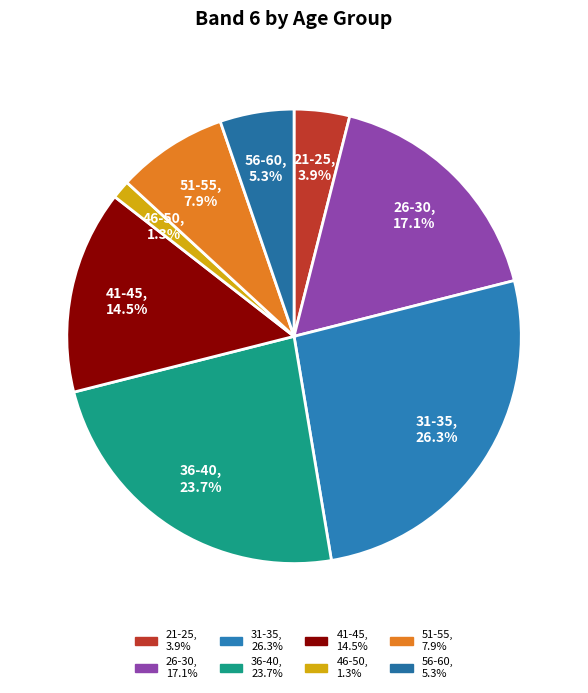

What percentage do 21-25 and 36-40 together represent?

27.6%